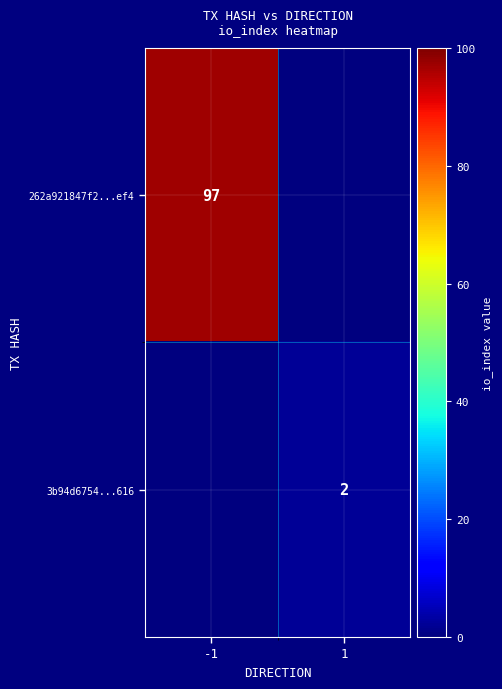

True or false: 262a921847f2...ef4 has a value of 97 at -1.

True